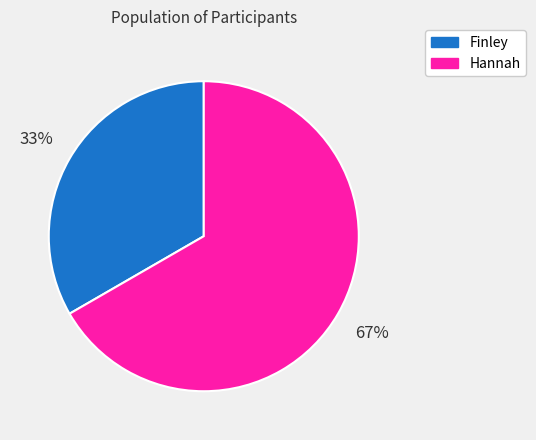

How many segments does this pie chart have?

2